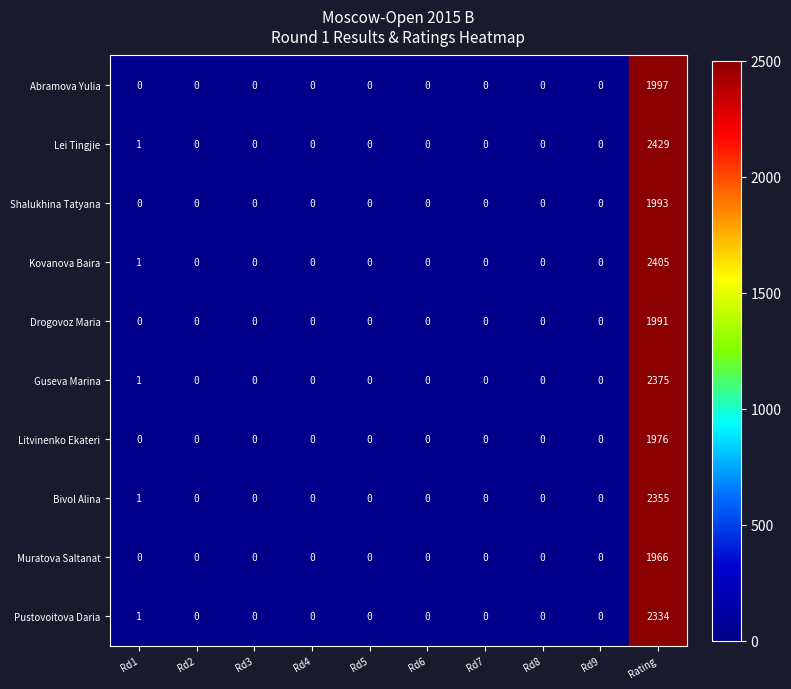

Rank the series by their maximum value, from lowest to highest.

Muratova Saltanat, Litvinenko Ekateri, Drogovoz Maria, Shalukhina Tatyana, Abramova Yulia, Pustovoitova Daria, Bivol Alina, Guseva Marina, Kovanova Baira, Lei Tingjie